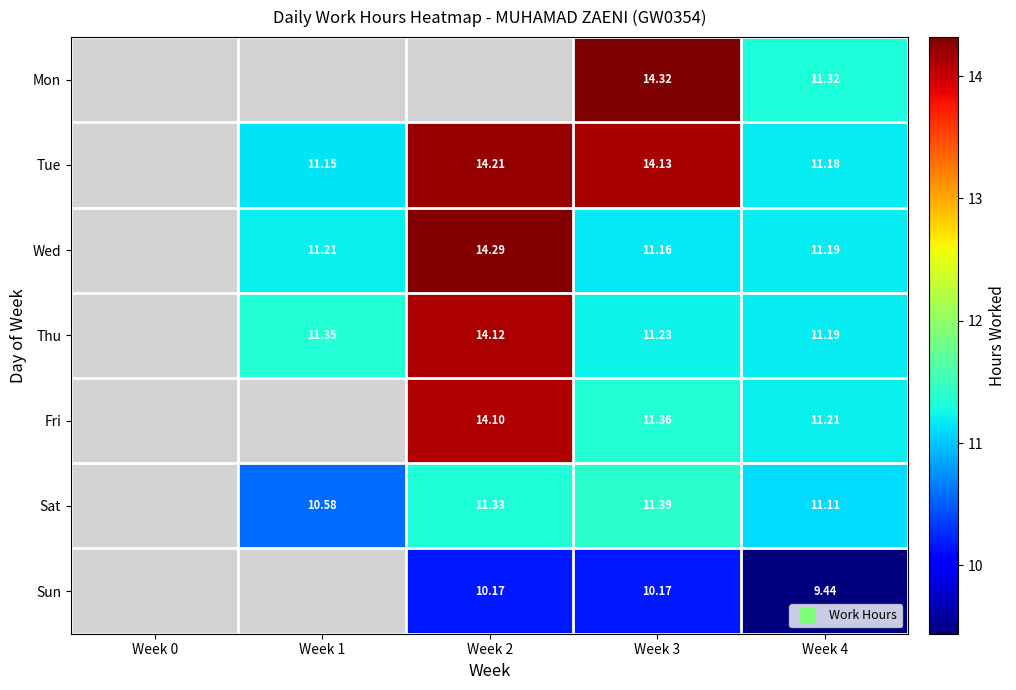

What is the sum of the Sun values at Week 4 and Week 3?

19.6